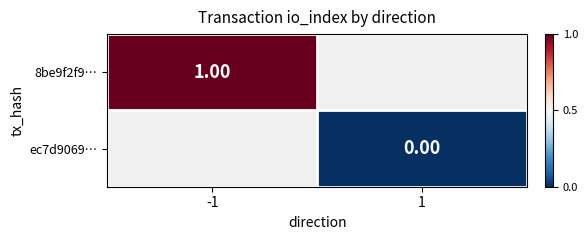

Read the 8be9f2f9… value at -1.

1.0